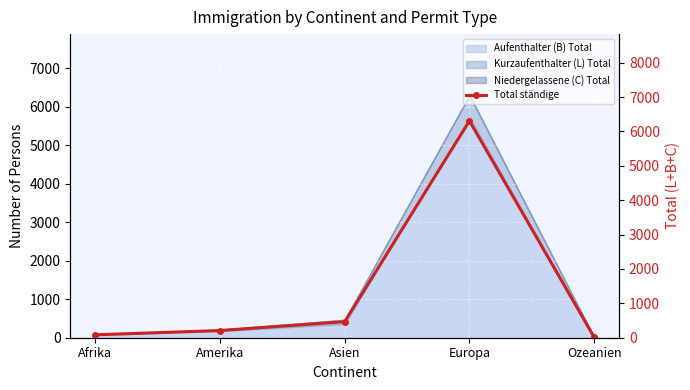

What is the greatest value displayed?

6309